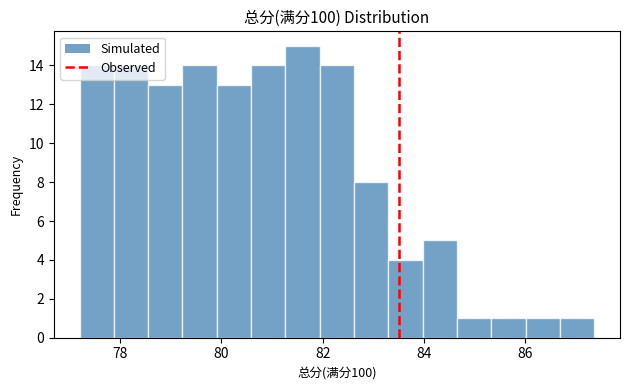

Read against the x-axis, roughly where is the centre of the tallest bar?

81.6